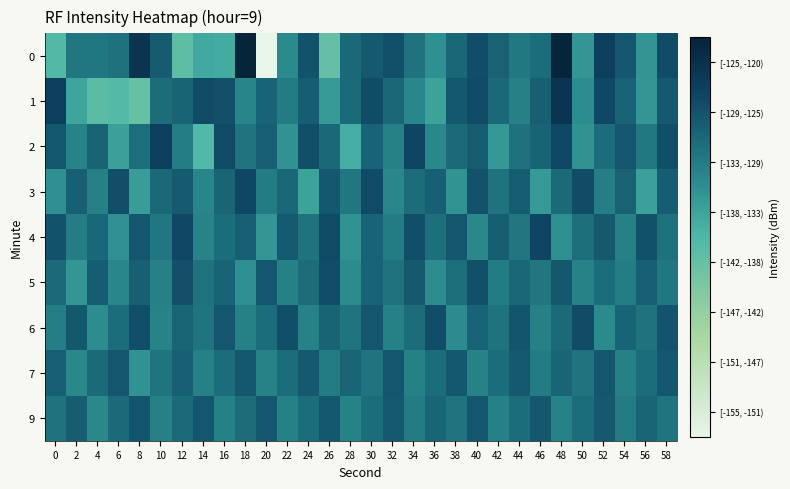

What is the greatest value displayed?

-120.2